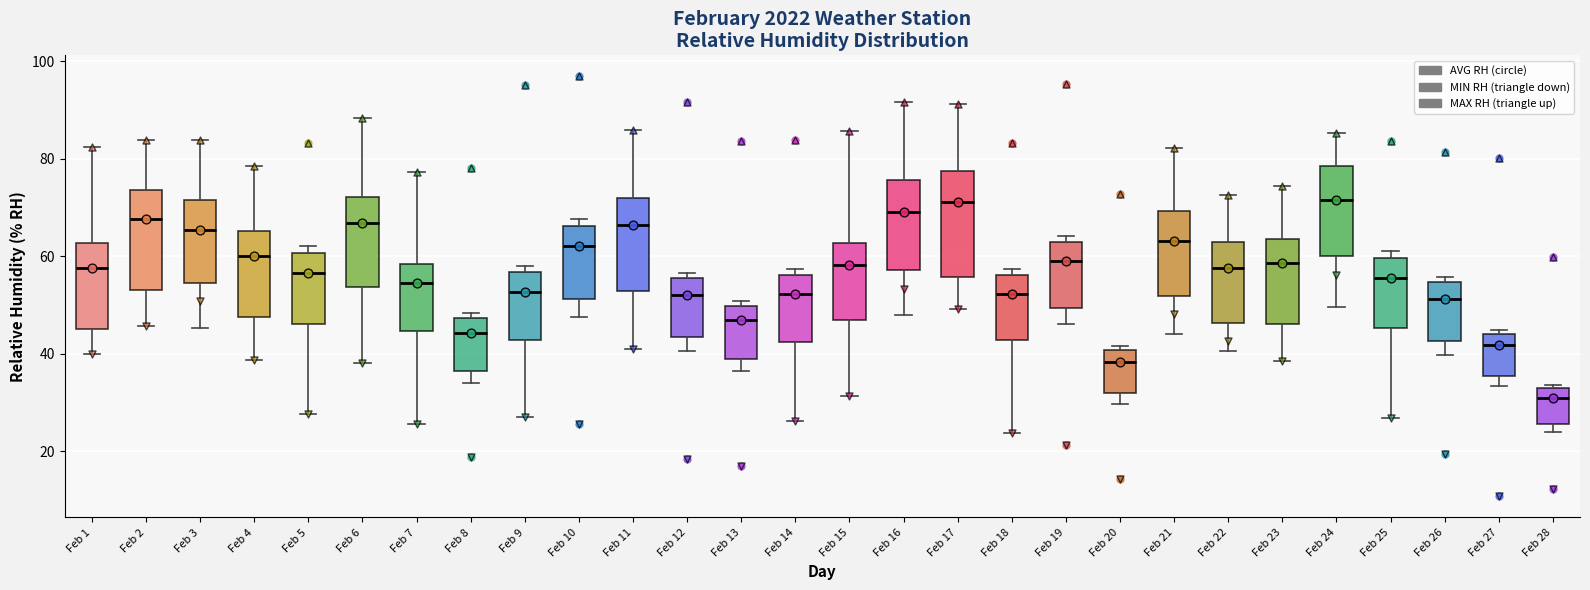

Where is the lower edge of the box for Feb 21 on the y-axis? The values are not printed on the chart, so give them approximately, as read against the axis.

52